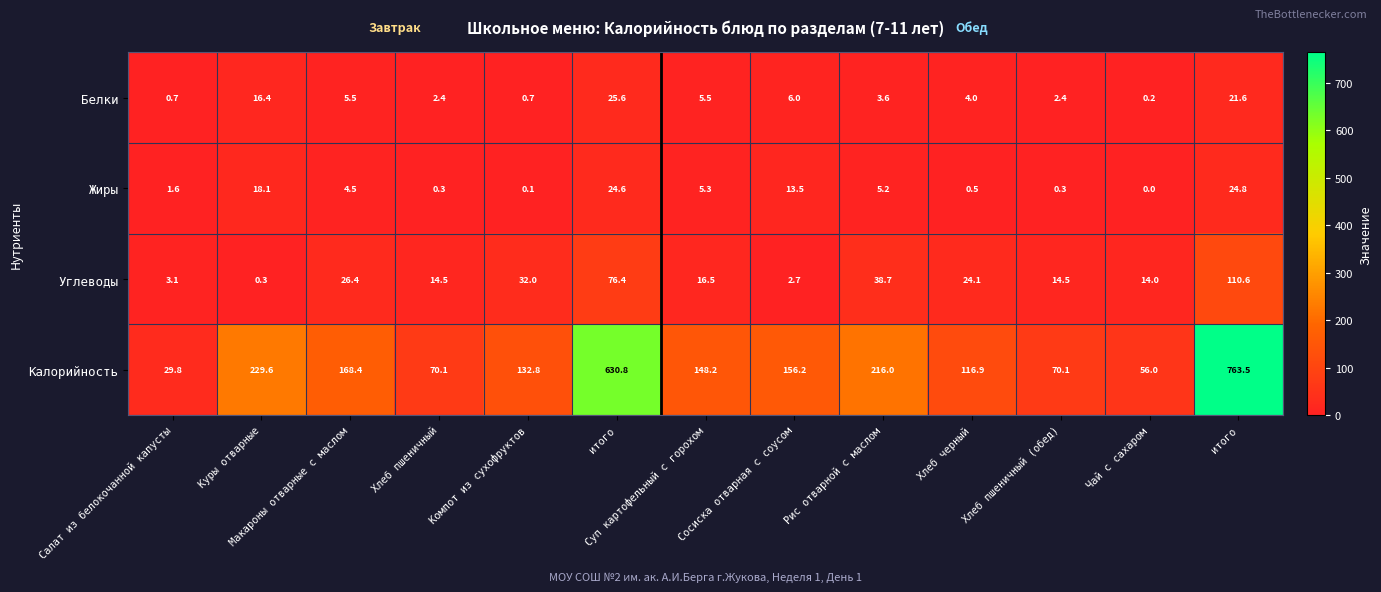

Which series has the largest range (max minus min)?

Калорийность